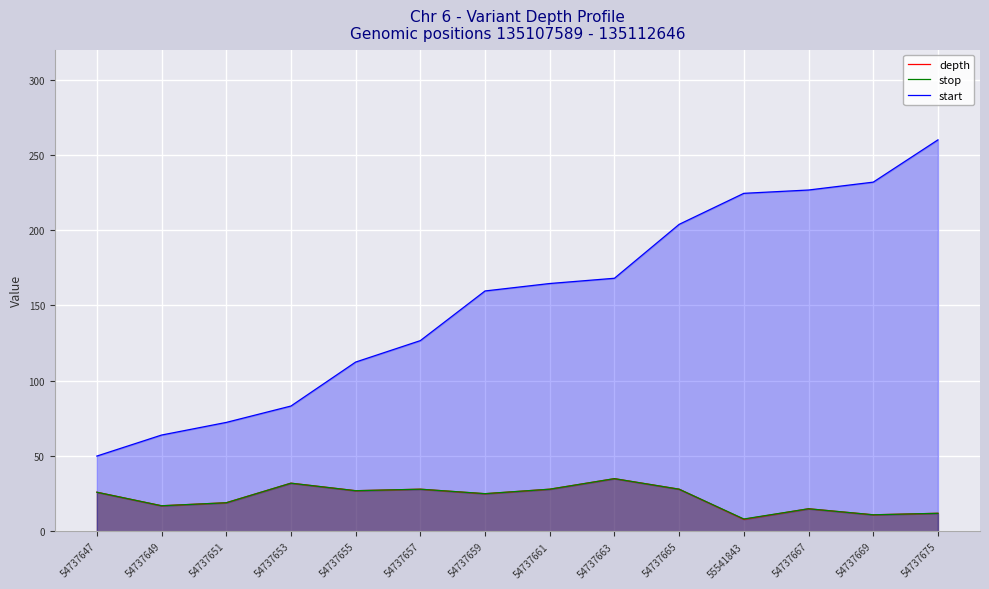

How many lines are shown in the chart?

3